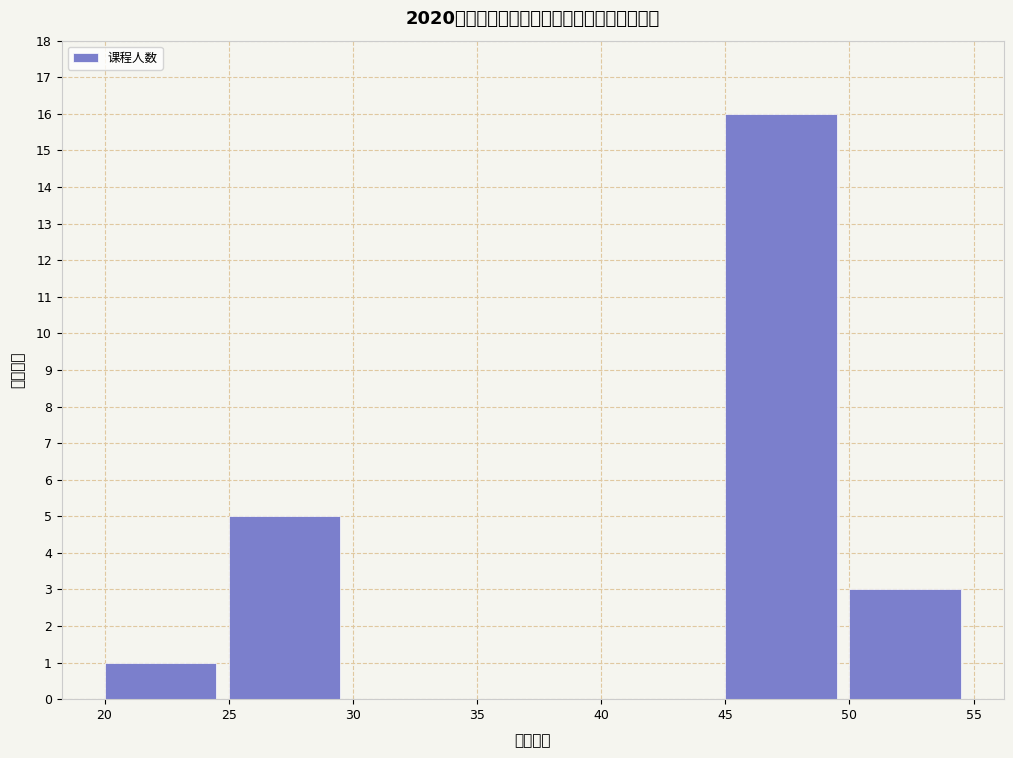

Reading left to right, transcribe all the data shown in this chart.

20=1	25=5	30=0	35=0	40=0	45=16	50=3